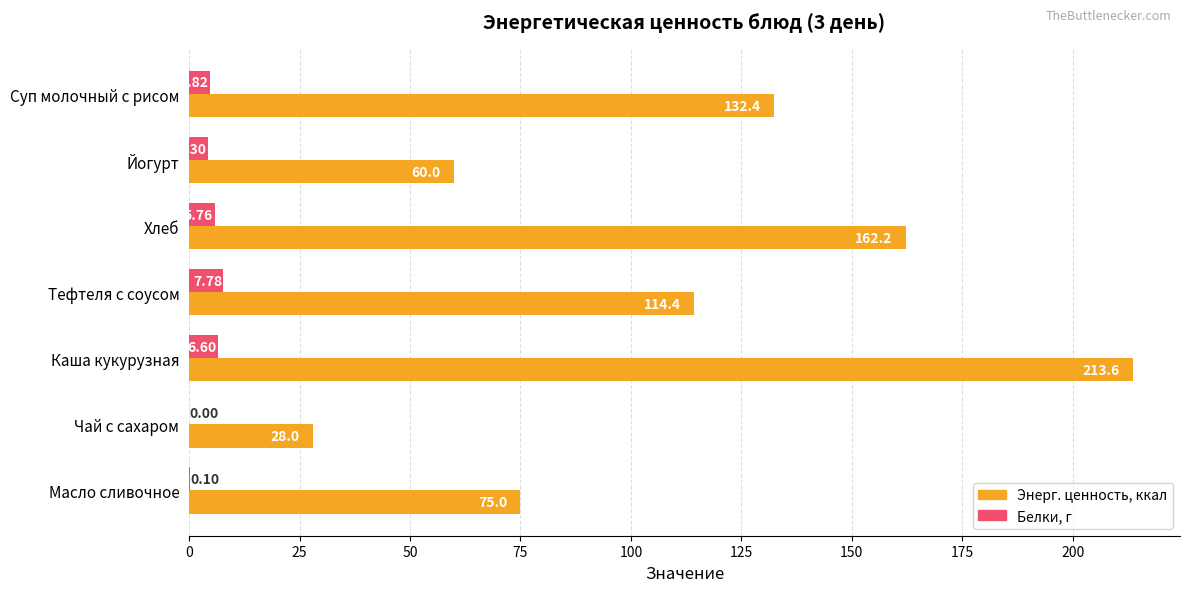

At which label is Энерг. ценность, ккал closest to 120?

Тефтеля с соусом